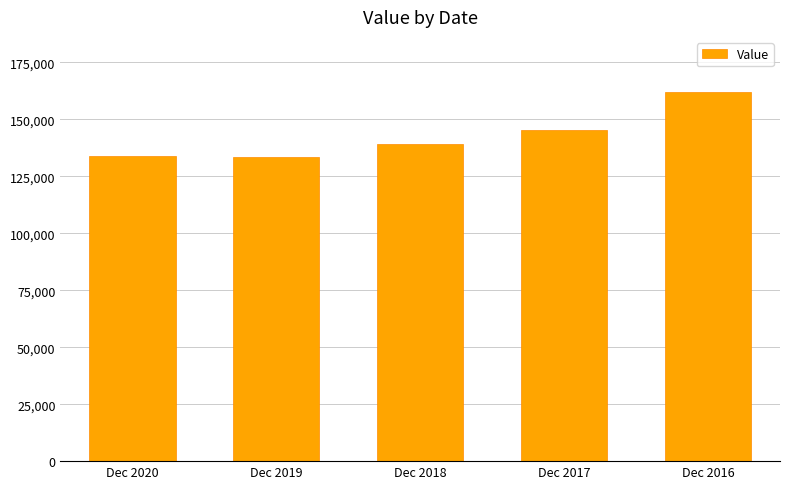

What is the value of the 1st bar from the left?

134000.0